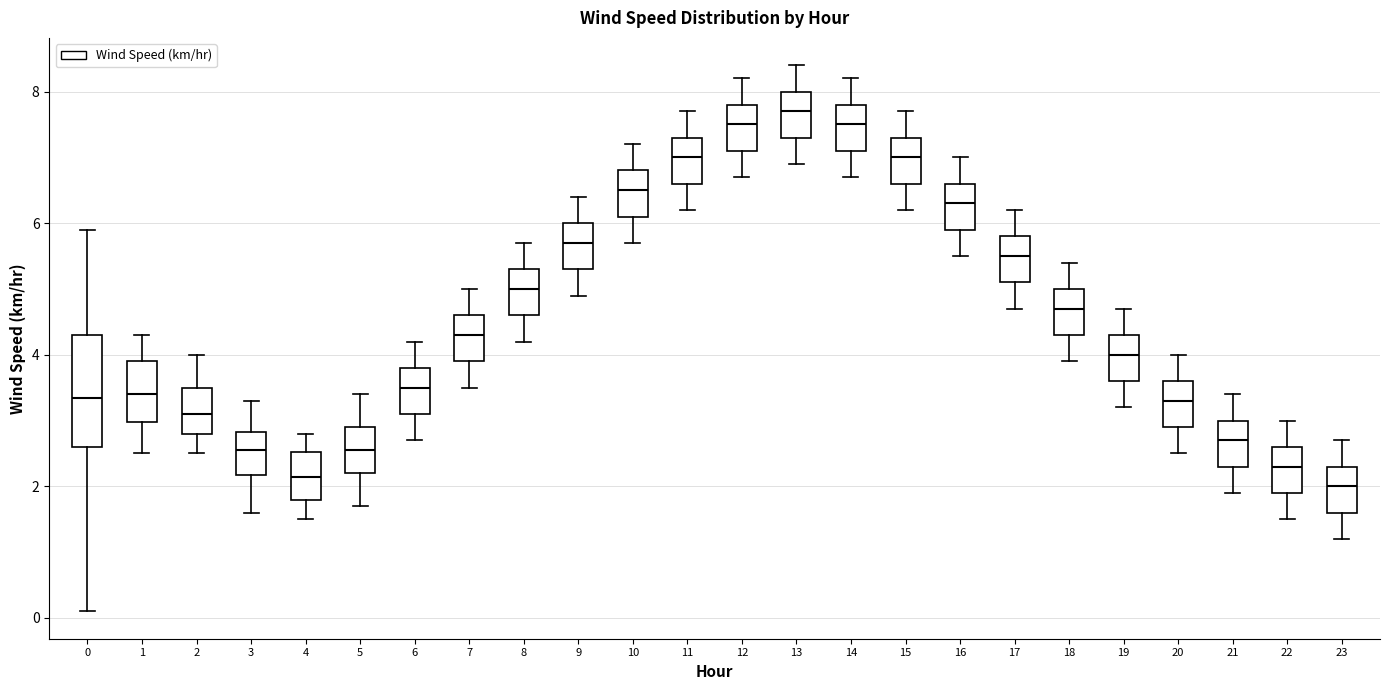

Where does the lower whisker of the box at x = 0 end on the y-axis? The values are not printed on the chart, so give them approximately, as read against the axis.

0.2